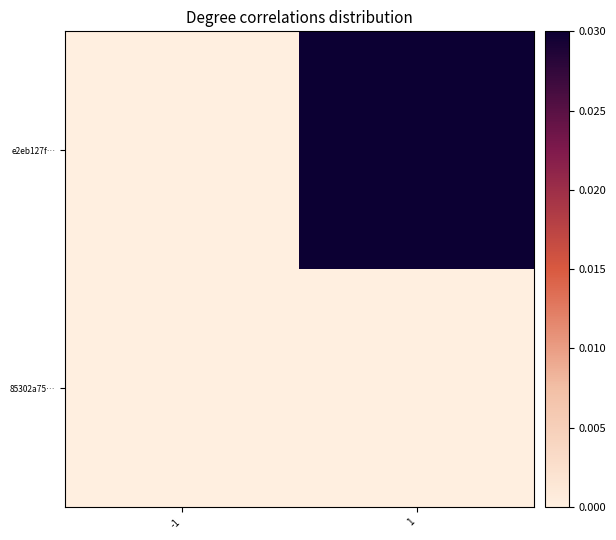

At how many categories does at least one series exceed 0?

1